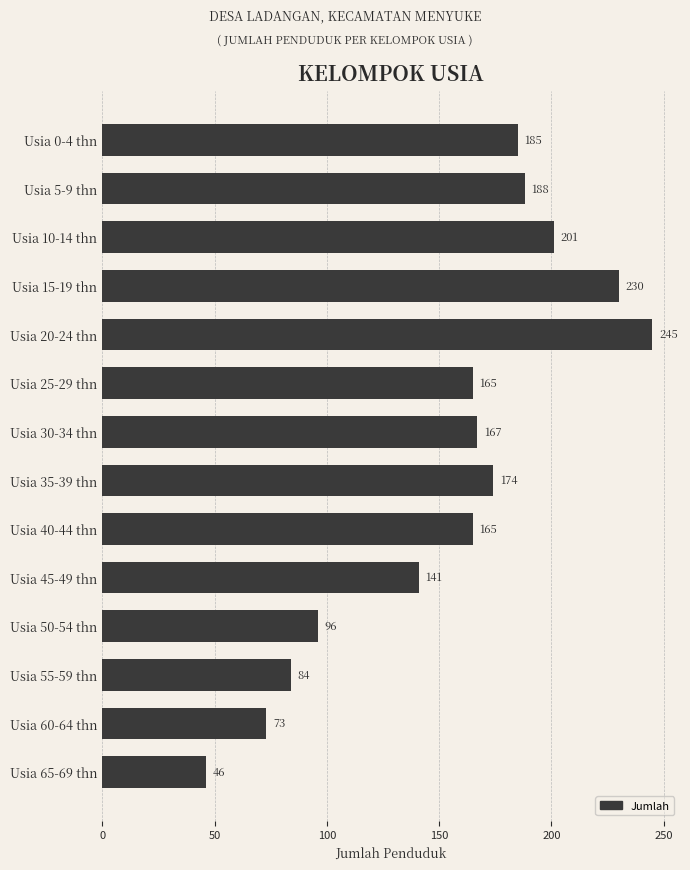

What is the approximate value at Usia 15-19 thn, to the nearest 50?

250